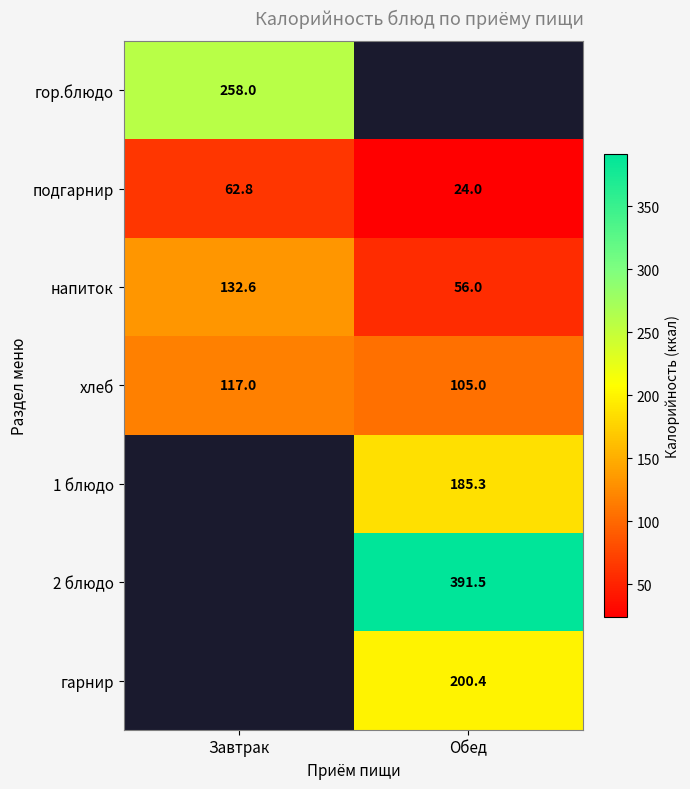

Is the value of гор.блюдо at Завтрак greater than the value of напиток at Завтрак?

Yes